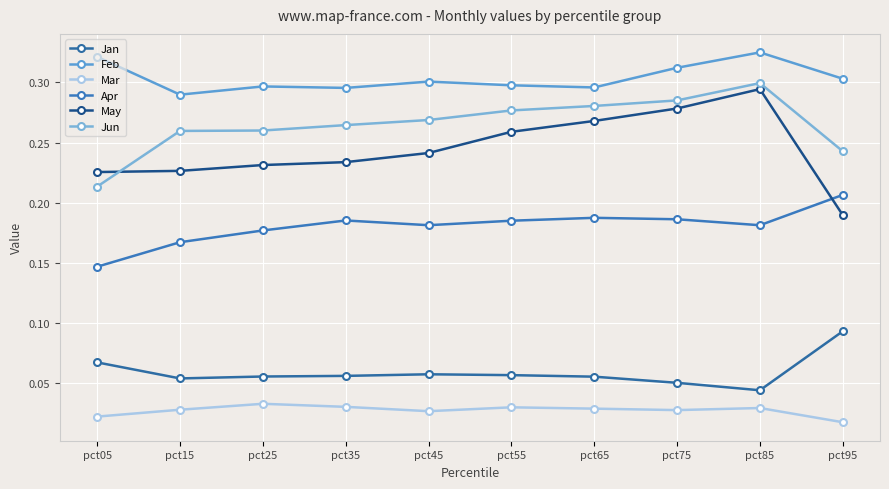

What is the lowest value of the Jun series?

0.2